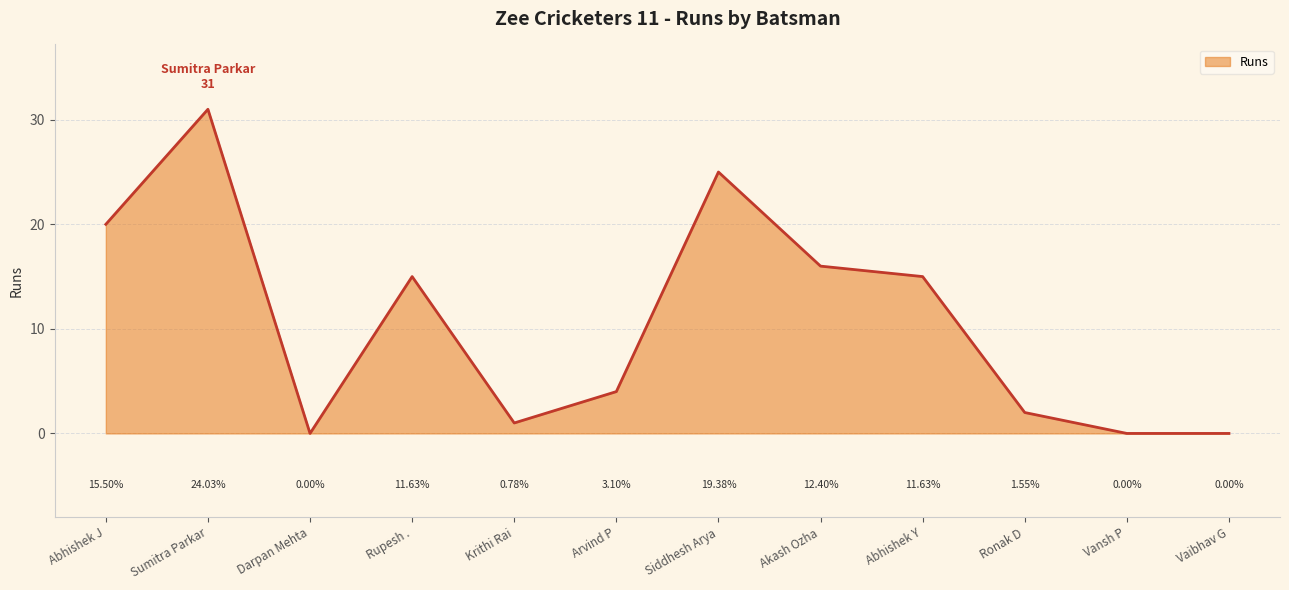

Reading left to right, transcribe all the data shown in this chart.

Abhishek J=20	Sumitra Parkar=31	Darpan Mehta=0	Rupesh .=15	Krithi Rai=1	Arvind P=4	Siddhesh Arya=25	Akash Ozha=16	Abhishek Y=15	Ronak D=2	Vansh P=0	Vaibhav G=0